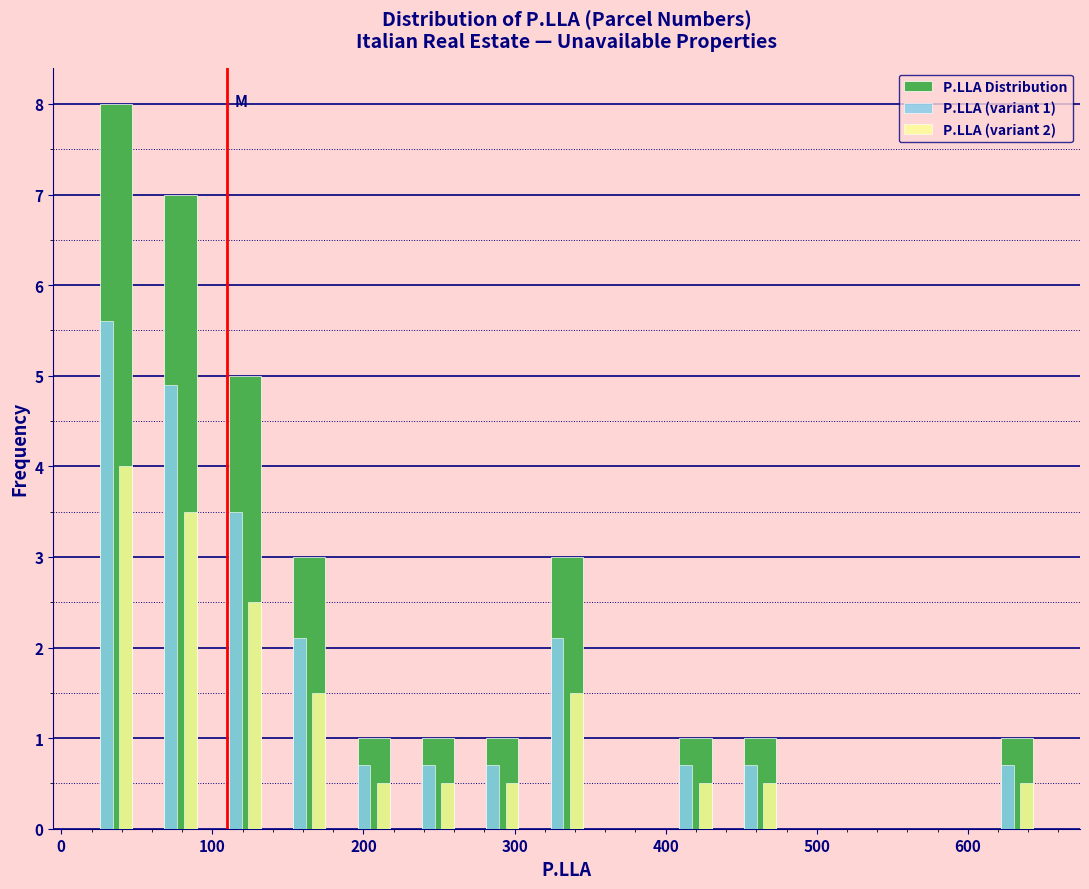

In the P.LLA (variant 2) series, which range on the x-axis has the tallest bar?

20 to 60